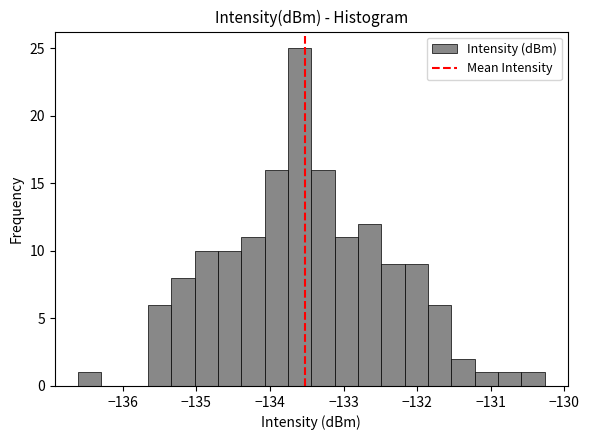

Around what value on the x-axis is the tallest bar? Give the approximate position of its centre, as read against the axis.

-133.6